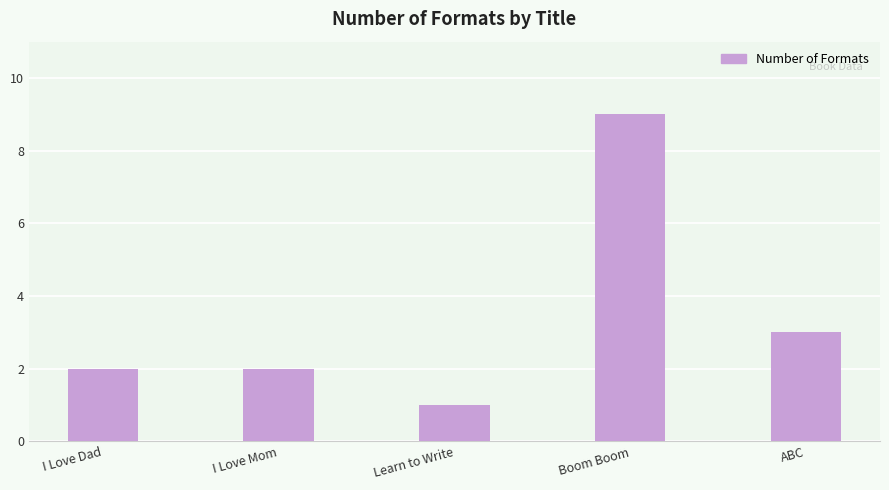

Count the number of categories in the chart.

5